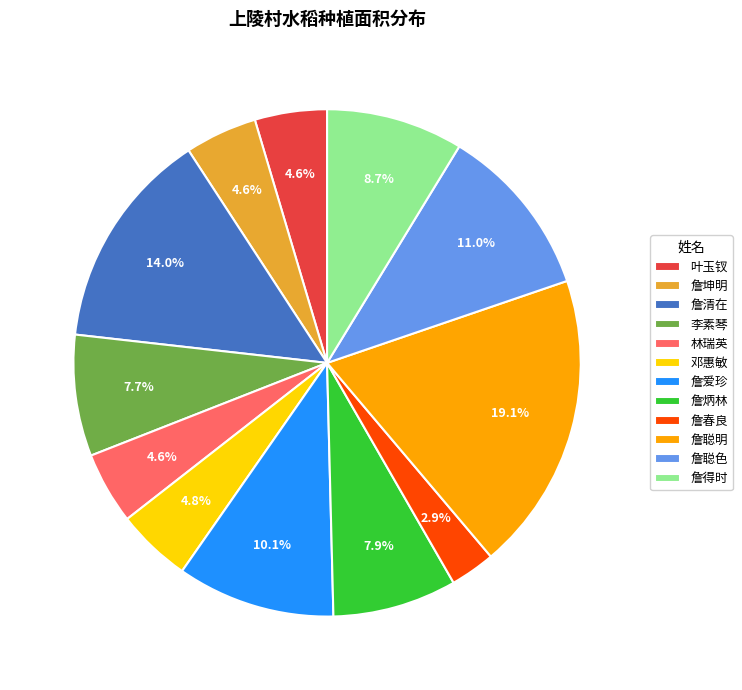

To the nearest percent, what portion does 邓惠敏 represent?

5%